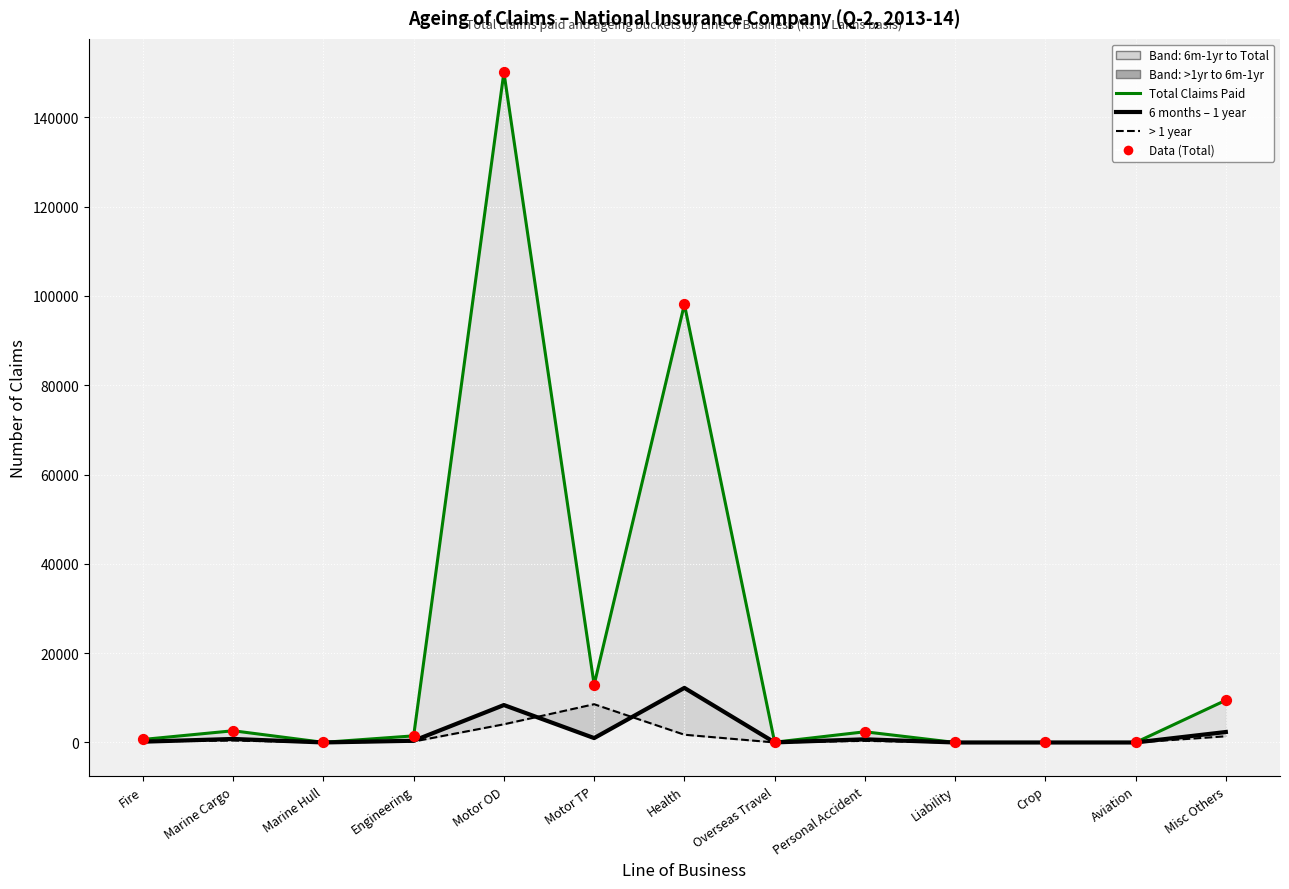

Which series has the largest Y range (max minus min)?

Total Claims Paid